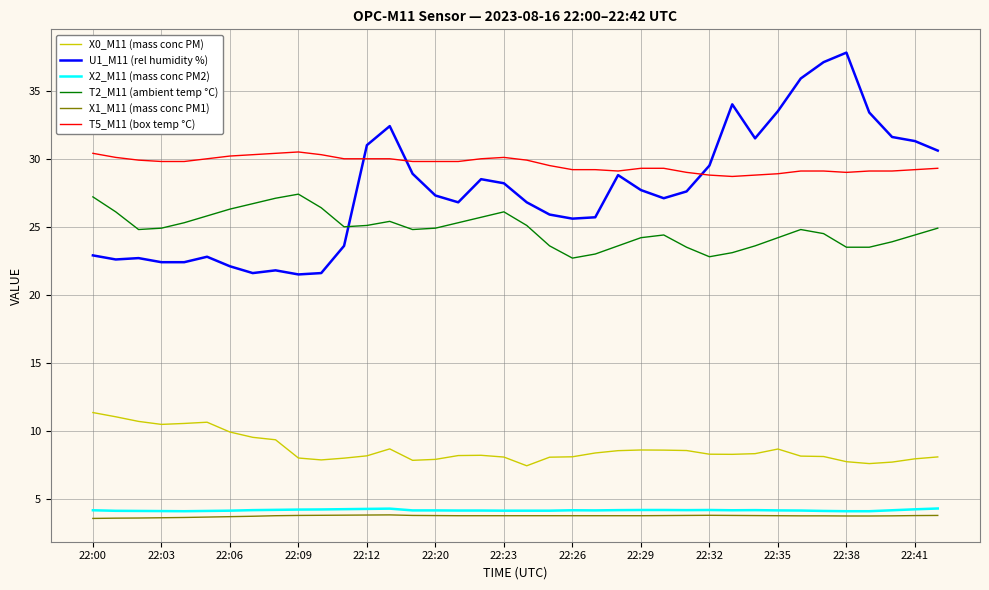

What is the lowest value of the U1_M11 (rel humidity %) series?

21.5